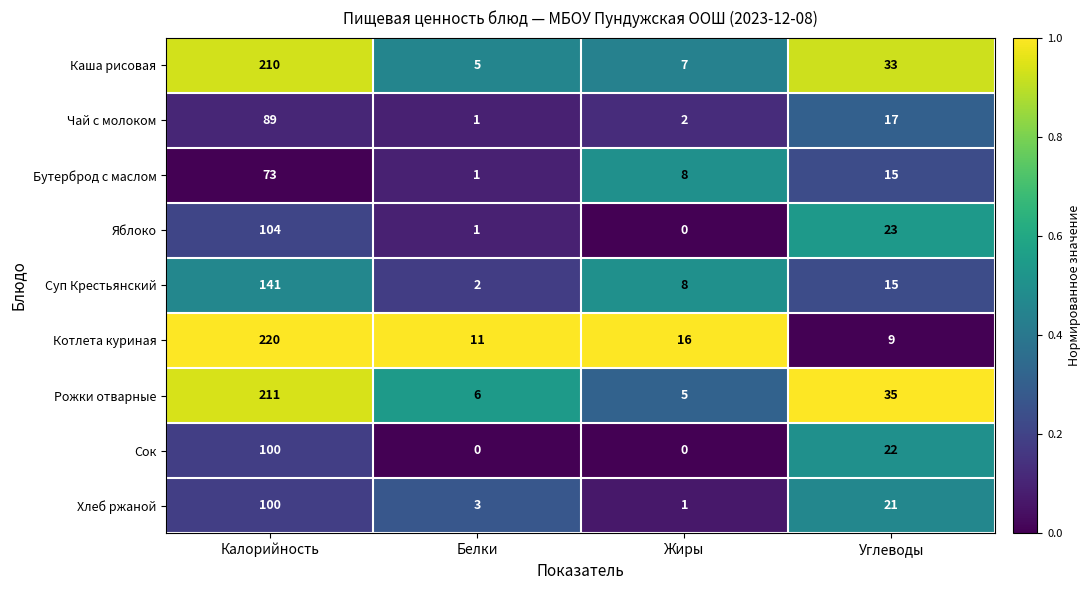

What is the difference between the maximum and minimum values in the Рожки отварные series?

206